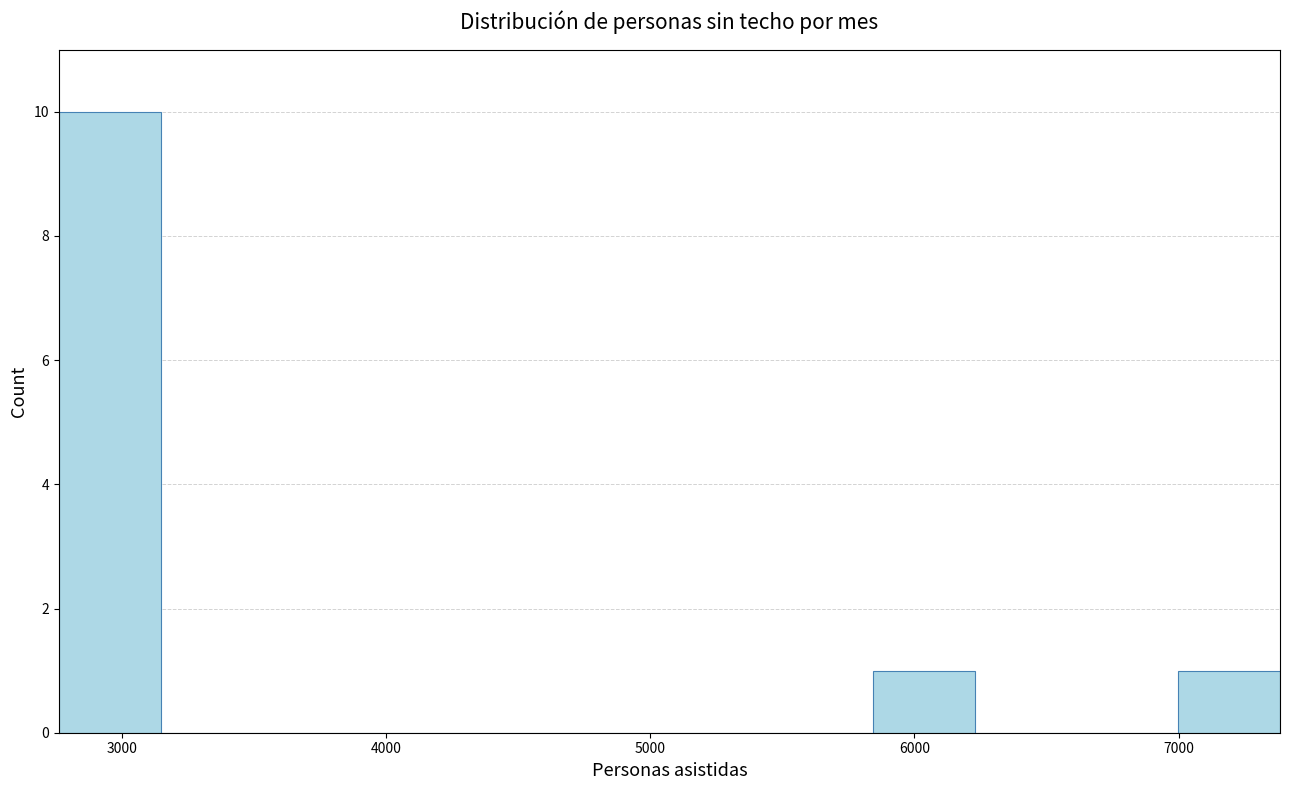

Around what value on the x-axis is the tallest bar? Give the approximate position of its centre, as read against the axis.

3000